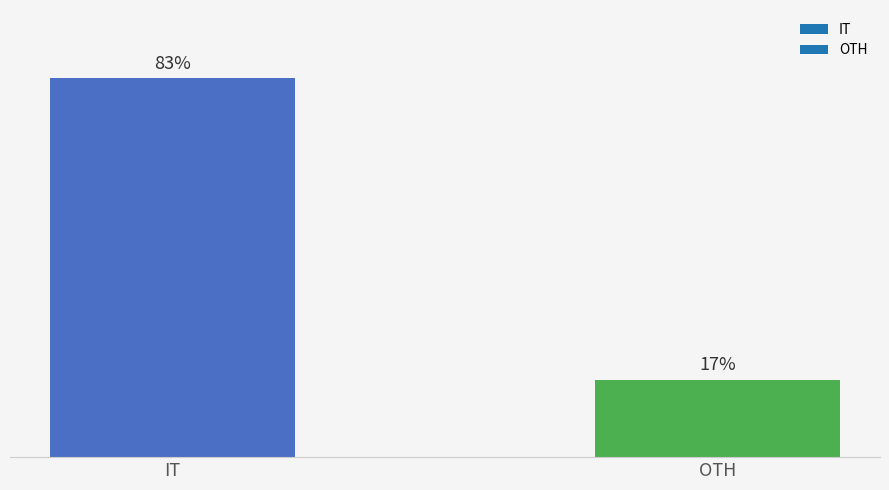

What is the label of the 1st bar from the right?

OTH